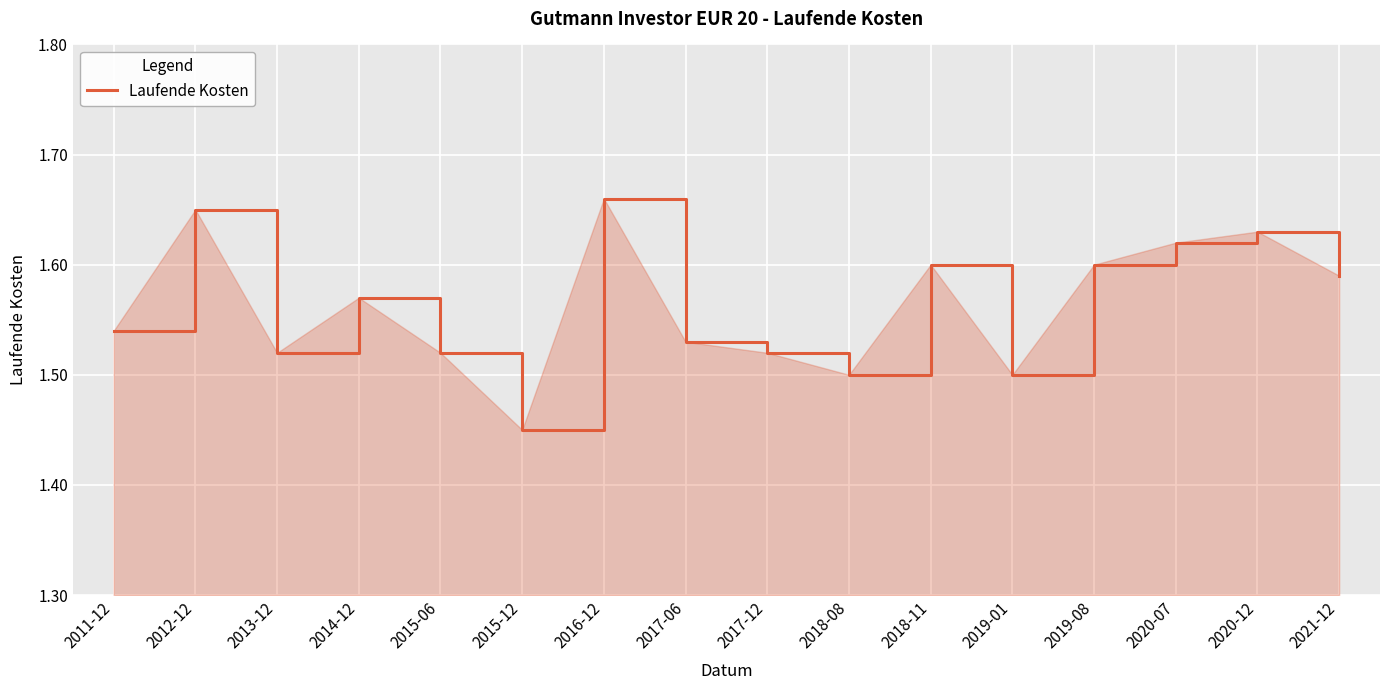

Is it true that the value at 2021-12 is 2.6?

False